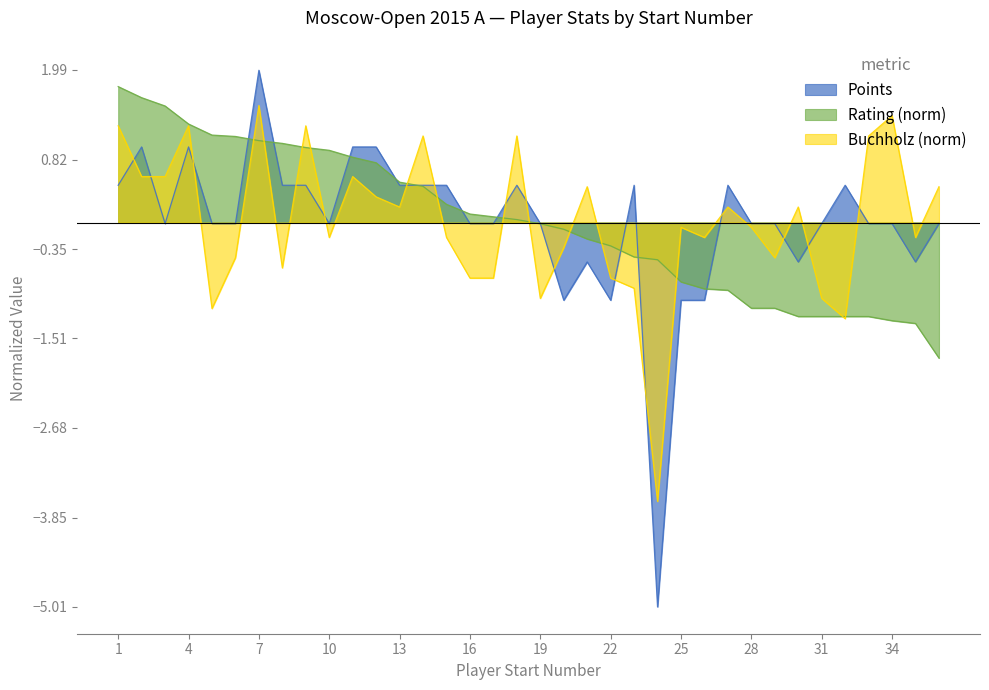

Is the value of Points at 12 greater than the value of Buchholz at 30?

Yes